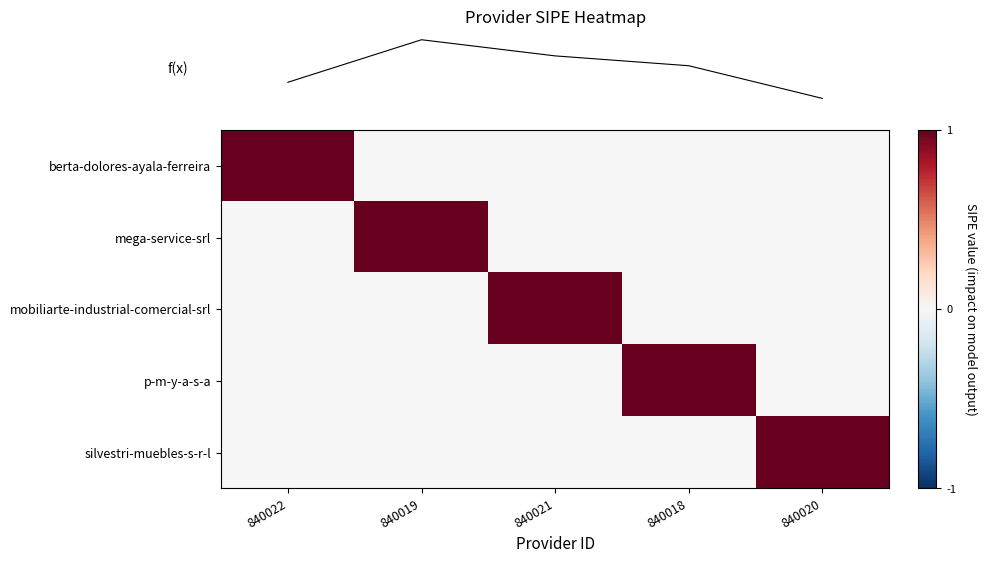

Which has a higher value, 840018 or 840021?

840018